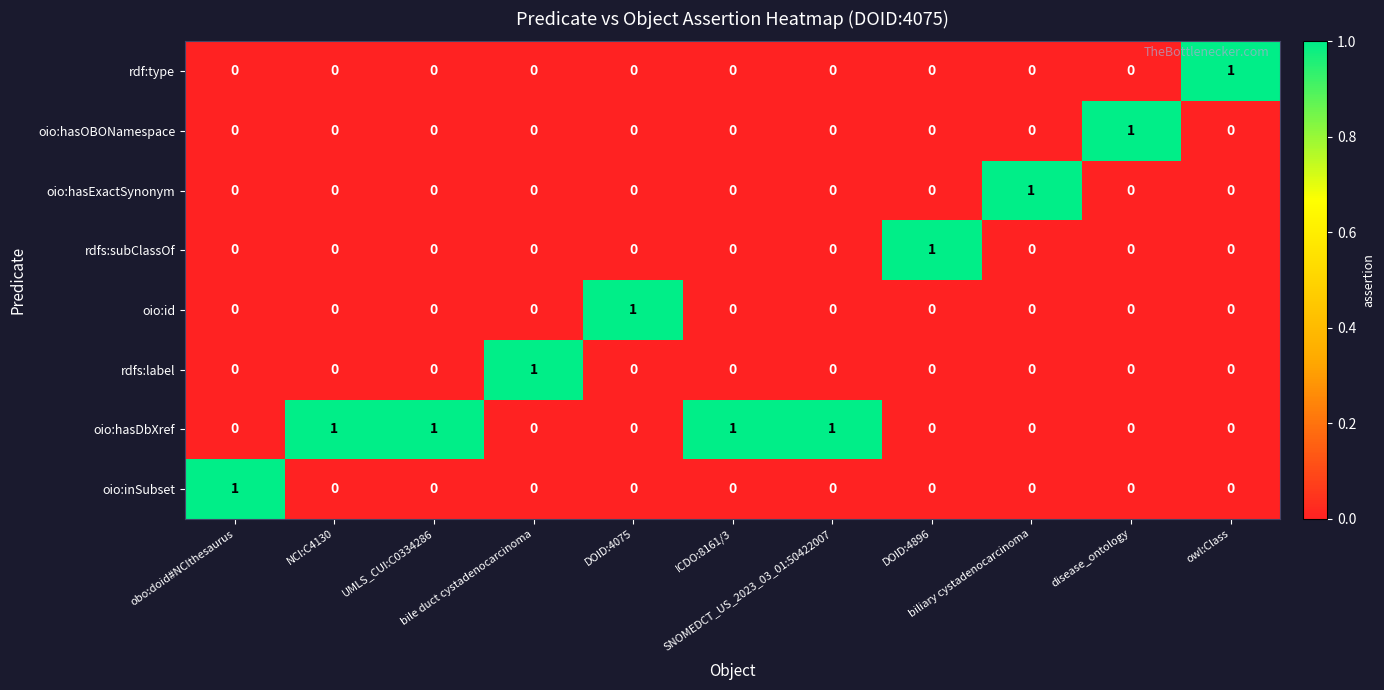

How many series are shown in this chart?

8